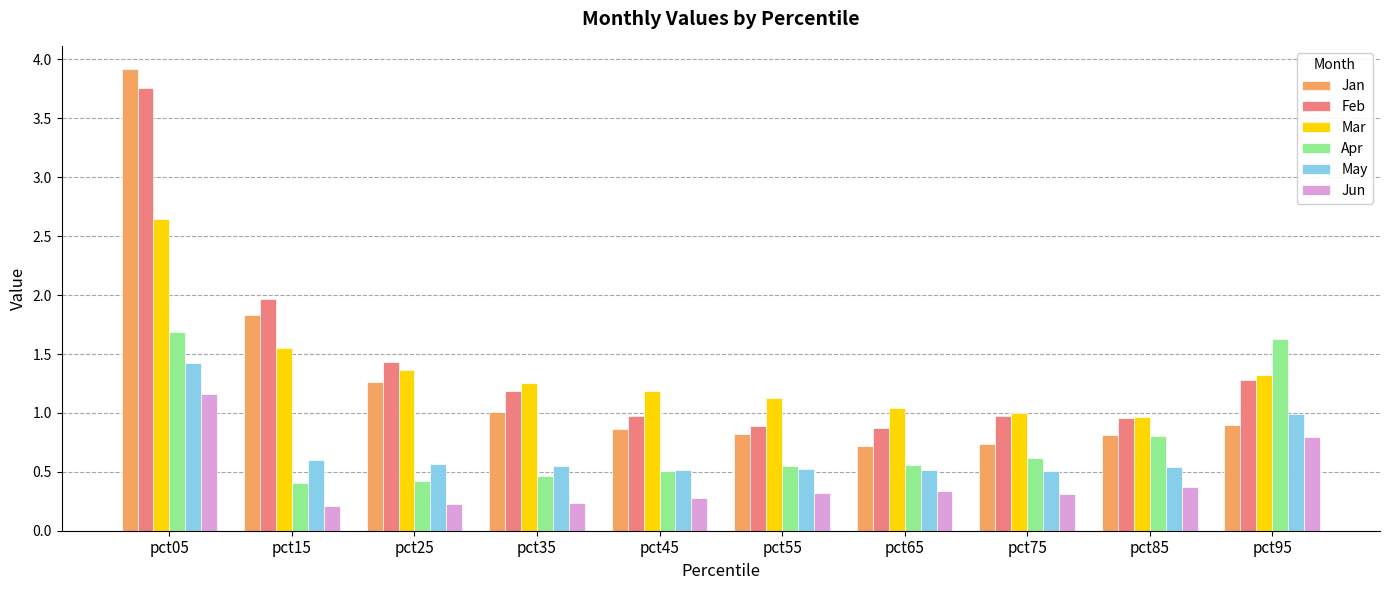

Rank the series at pct35 from lowest to highest value.

Jun, Apr, May, Jan, Feb, Mar